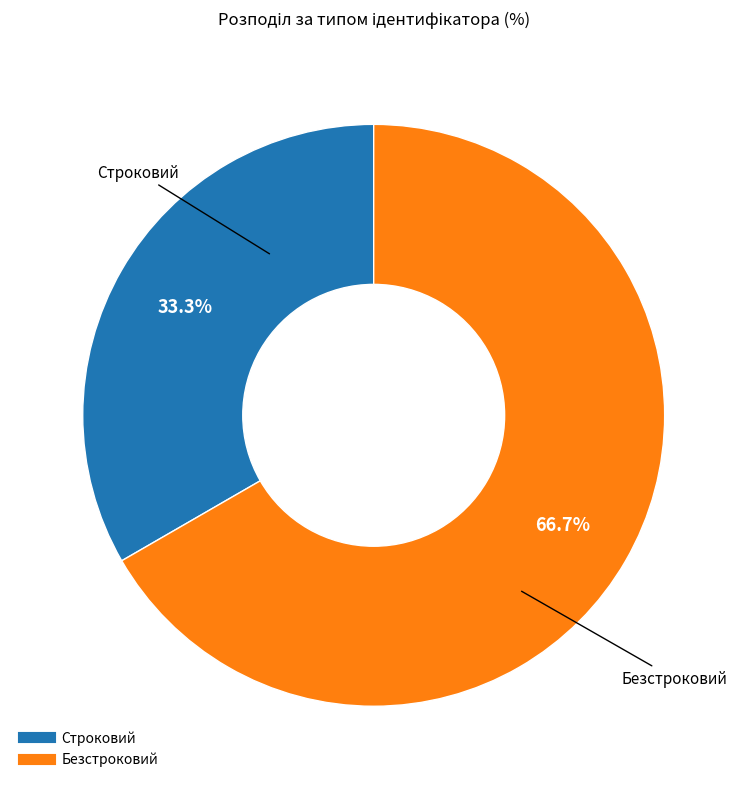

Which category has the smallest portion of the pie?

Строковий